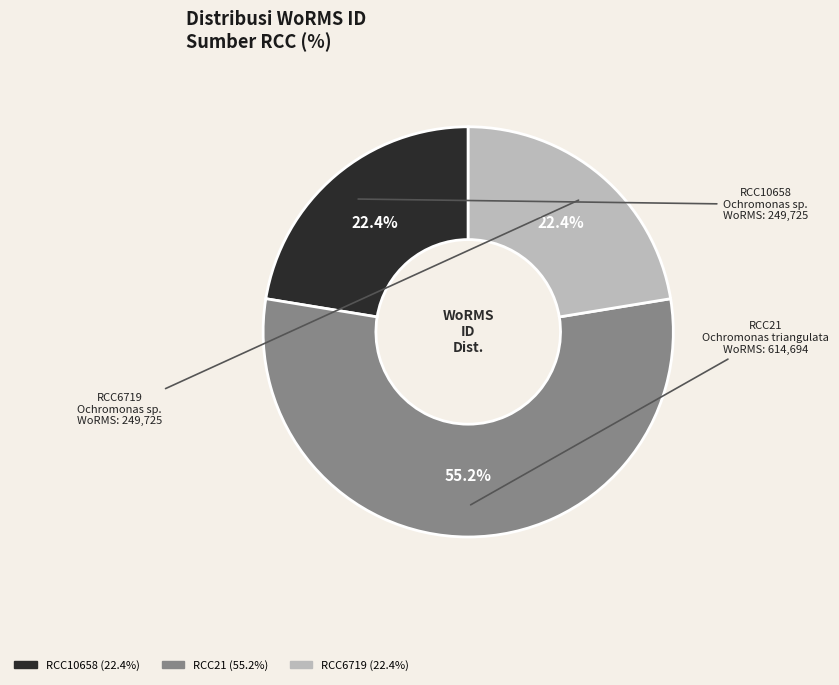

Is there any slice that represents more than half of the pie?

Yes